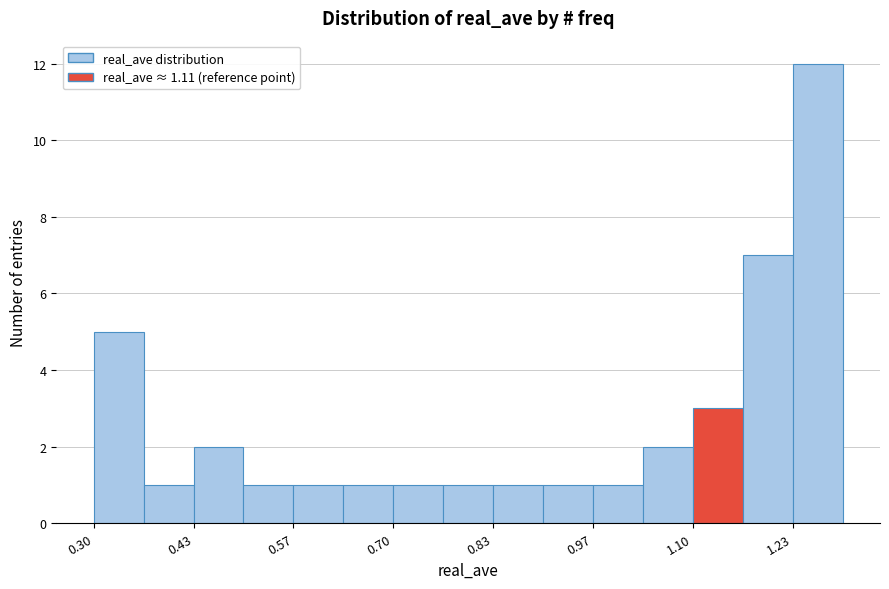

Around what value on the x-axis is the tallest bar? Give the approximate position of its centre, as read against the axis.

1.26